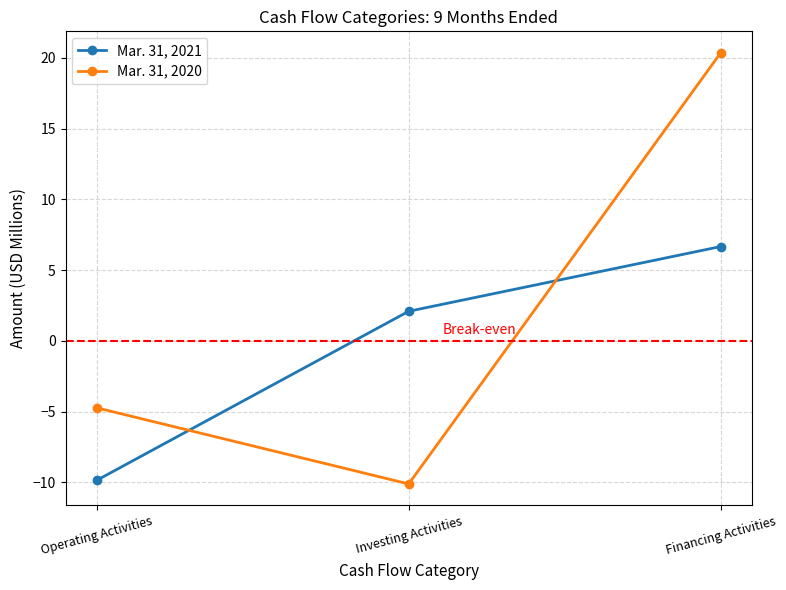

True or false: Mar. 31, 2020 has a value of -4.7 at Operating Activities.

True